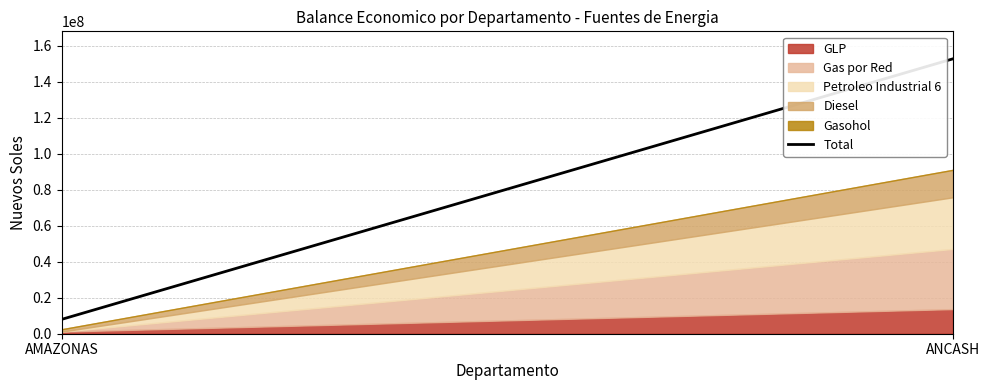

How many data points are less than 152804928?

1